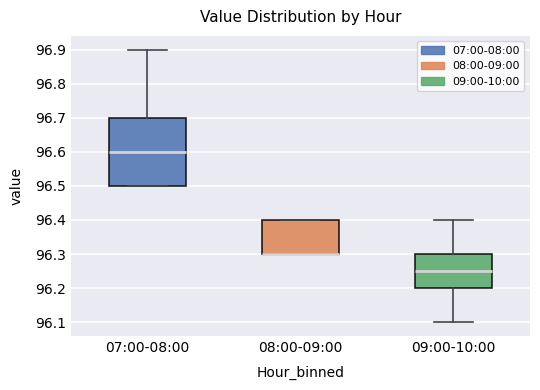

Which box is the tallest, from its lower edge to its upper edge?

07:00-08:00